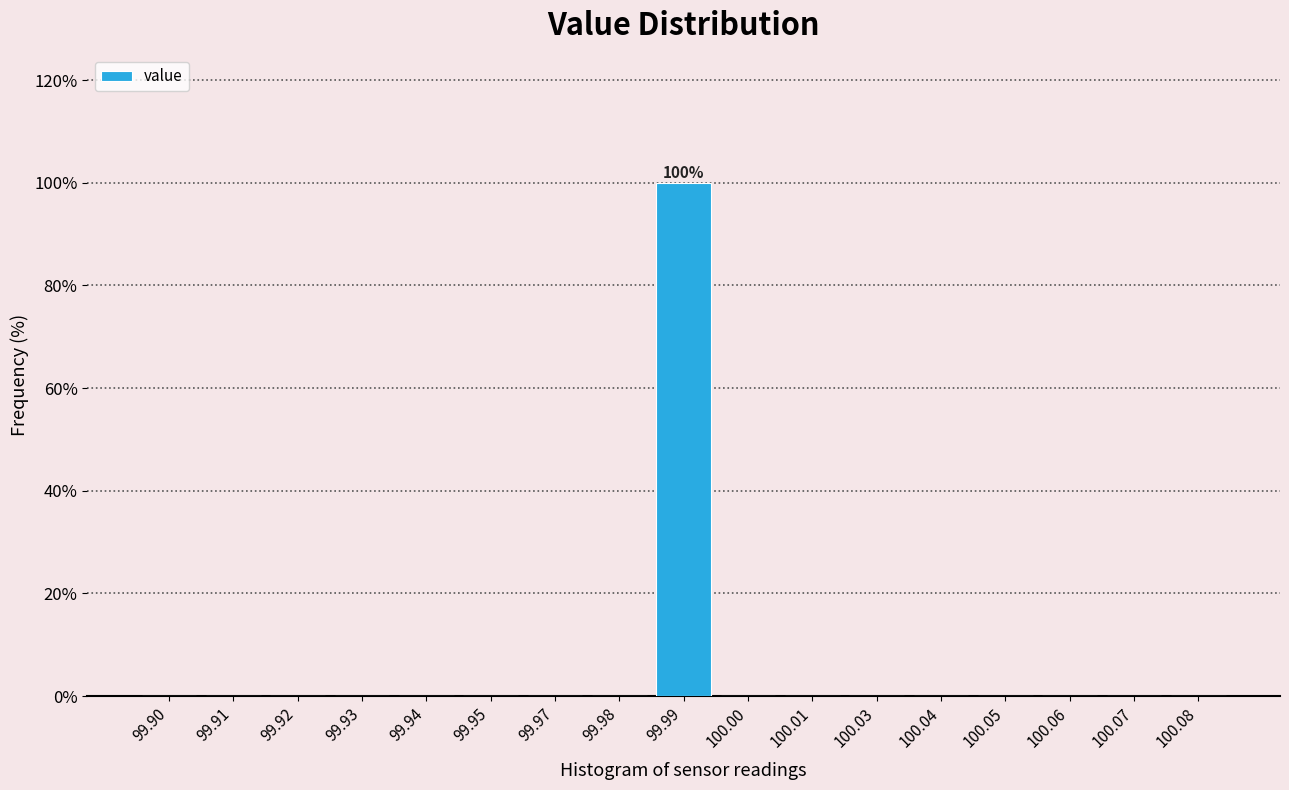

Reading left to right, extract all data points from this chart.

99.90=0	99.91=0	99.92=0	99.93=0	99.94=0	99.95=0	99.97=0	99.98=0	99.99=100	100.00=0	100.01=0	100.03=0	100.04=0	100.05=0	100.06=0	100.07=0	100.08=0